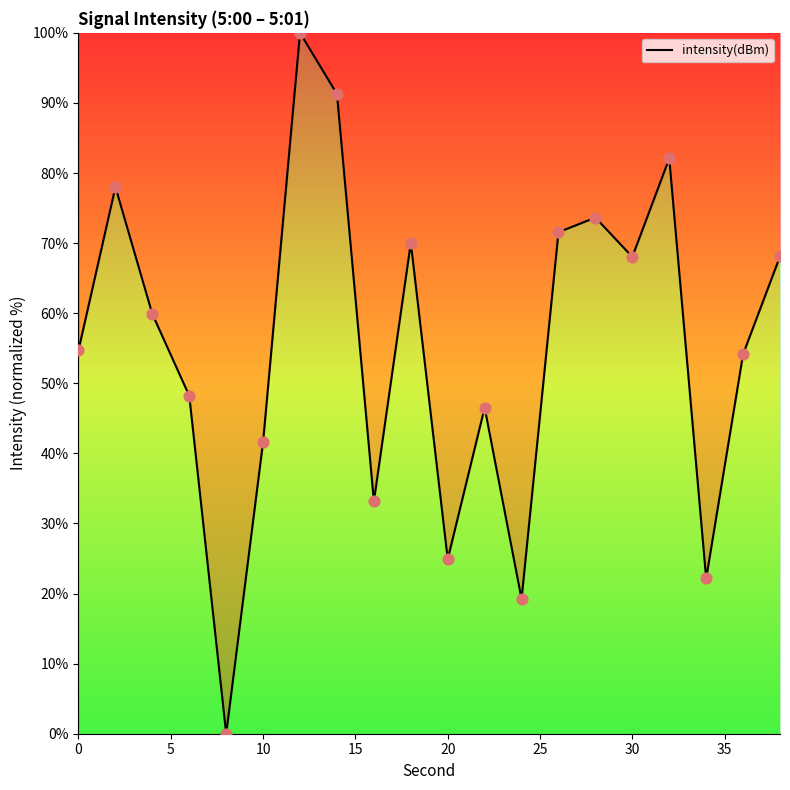

What is the maximum value shown in the chart?

100.0